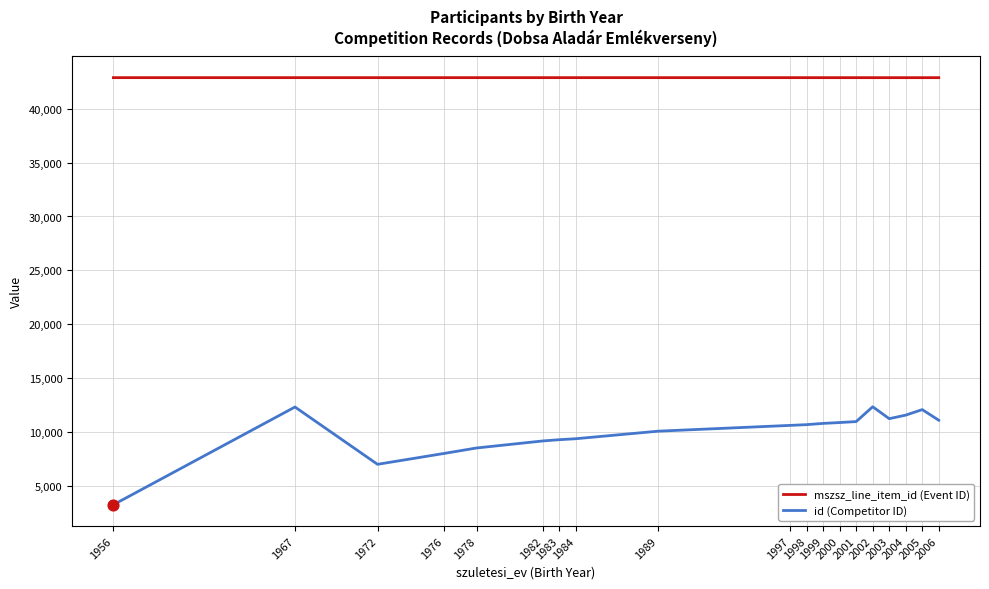

What is the total value across all series at 2001?

53851.8